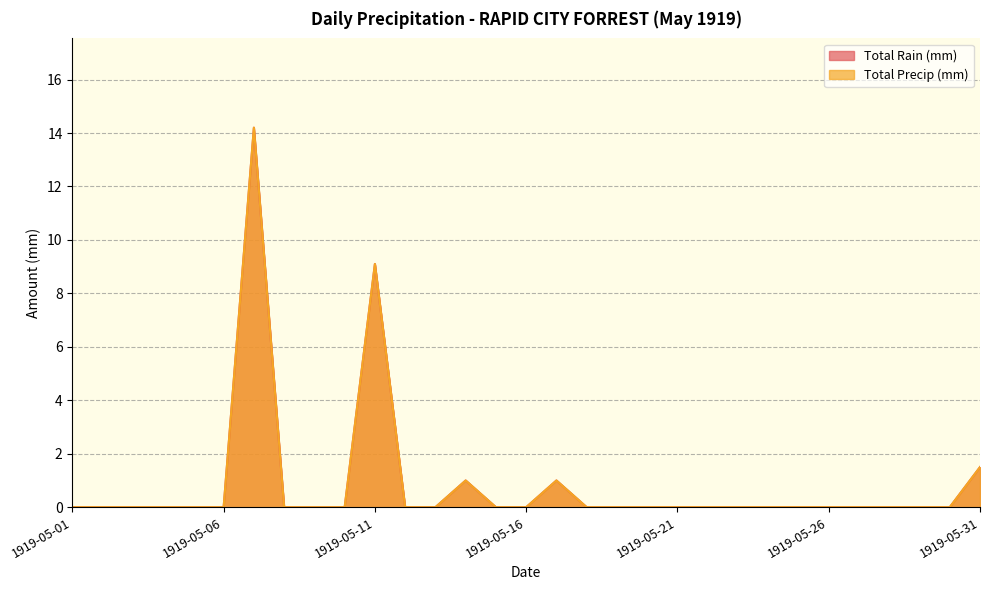

Reading left to right, extract all data points from this chart.

Total Rain (mm): 0.0	0.0	0.0	0.0	0.0	0.0	14.2	0.0	0.0	0.0	9.1	0.0	0.0	1.0	0.0	0.0	1.0	0.0	0.0	0.0	0.0	0.0	0.0	0.0	0.0	0.0	0.0	0.0	0.0	0.0	1.5
Total Precip (mm): 0.0	0.0	0.0	0.0	0.0	0.0	14.2	0.0	0.0	0.0	9.1	0.0	0.0	1.0	0.0	0.0	1.0	0.0	0.0	0.0	0.0	0.0	0.0	0.0	0.0	0.0	0.0	0.0	0.0	0.0	1.5